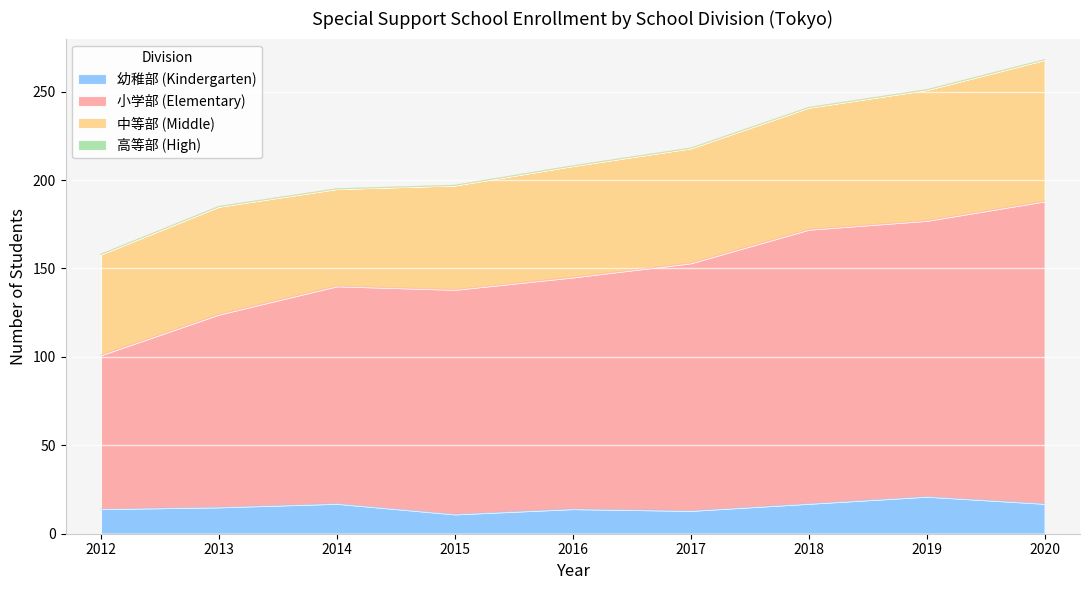

Where is the first local maximum for 小学部 (Elementary)?

2014